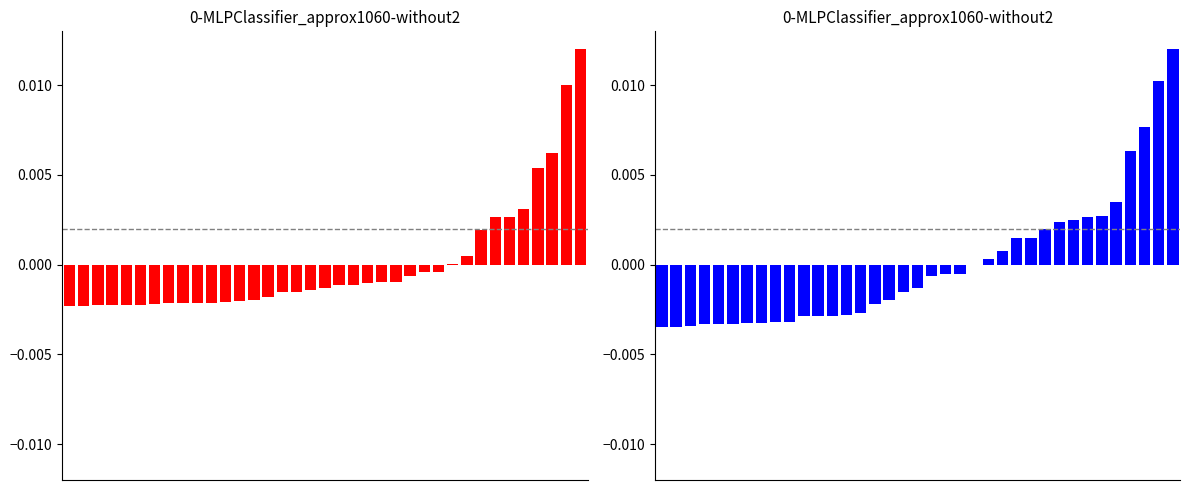

Does the chart contain stacked bars?

No